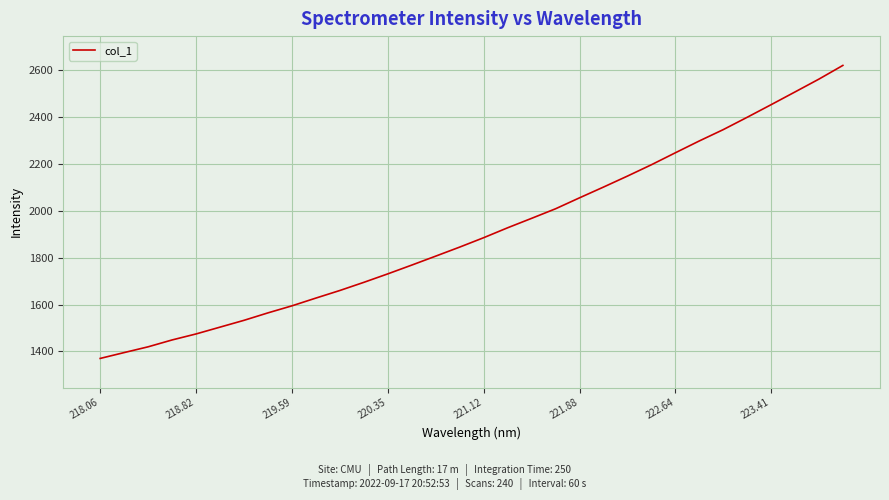

What is the smallest value displayed?

1370.2